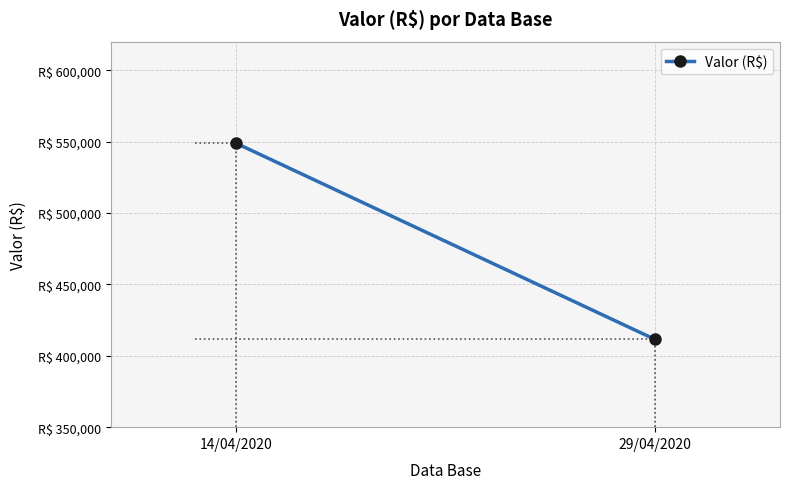

At which category does the chart reach its peak across all series?

14/04/2020